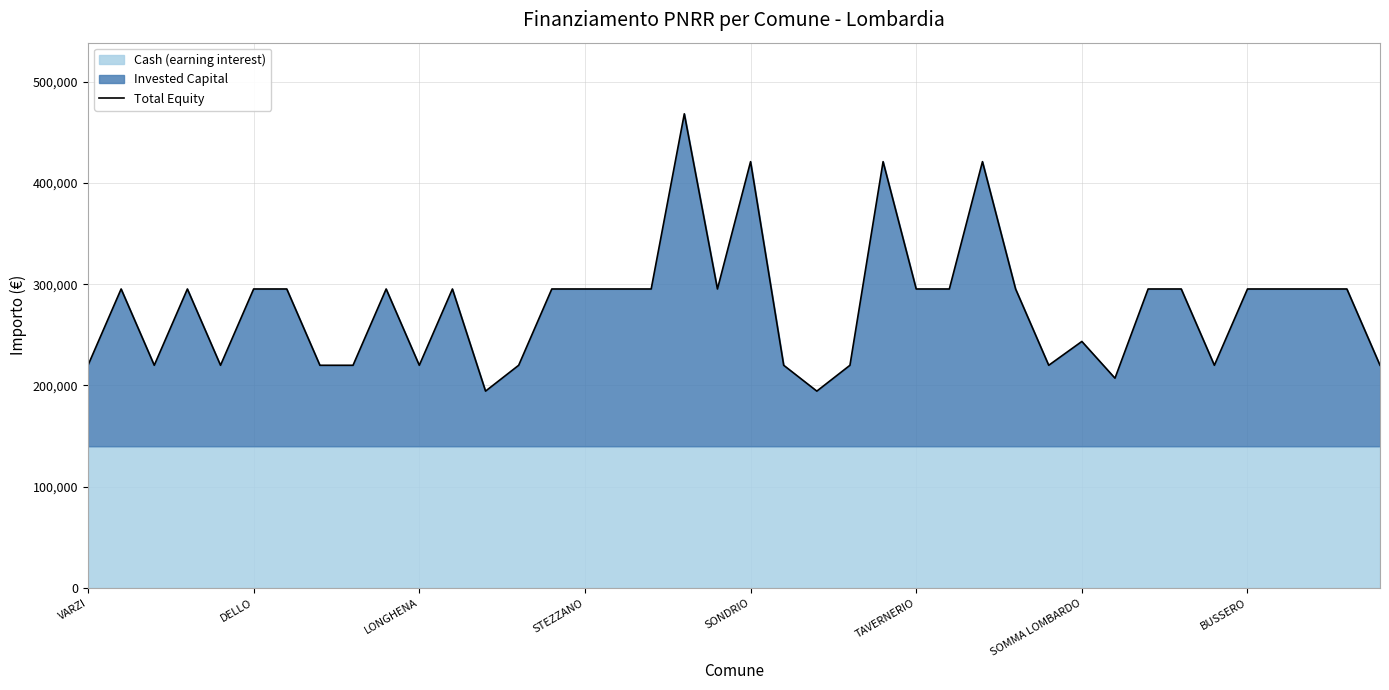

True or false: the data has more than 1 interior local peaks.

True